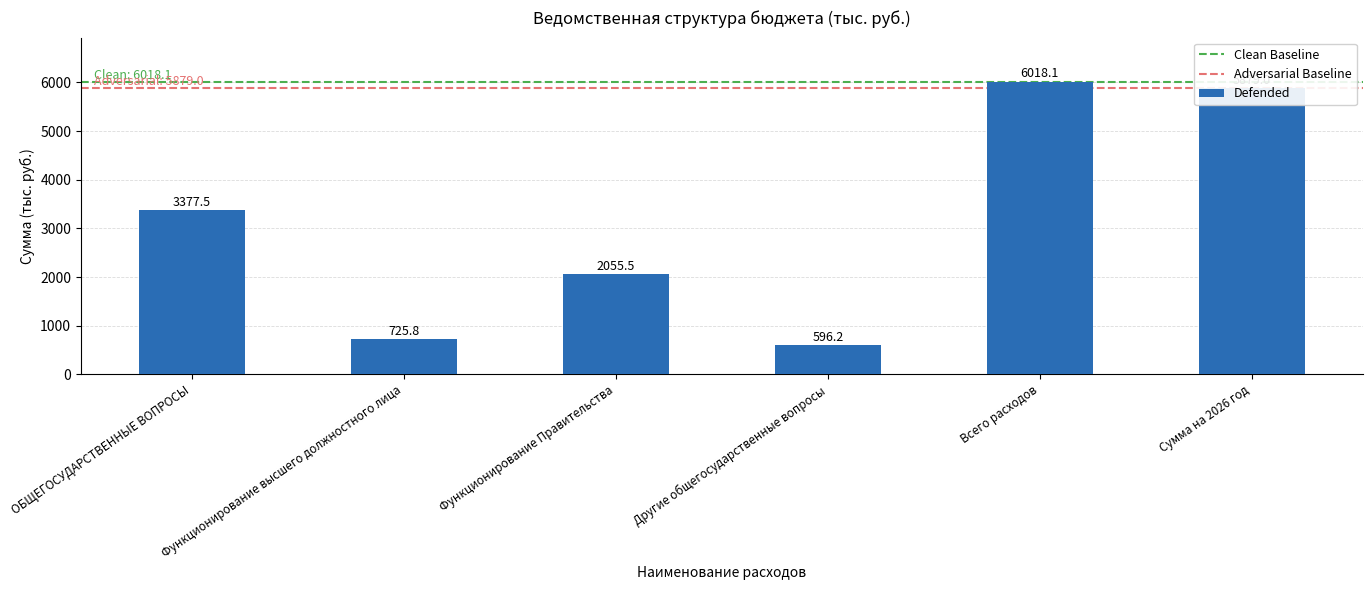

What is the average value?

3108.7